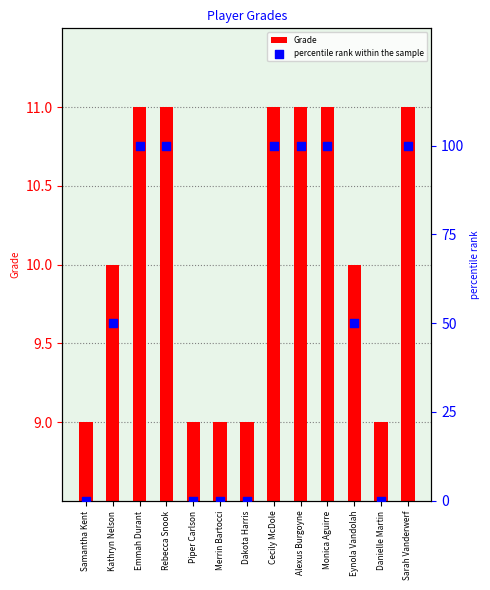

Which series contains the lowest Y value?

percentile rank within the sample